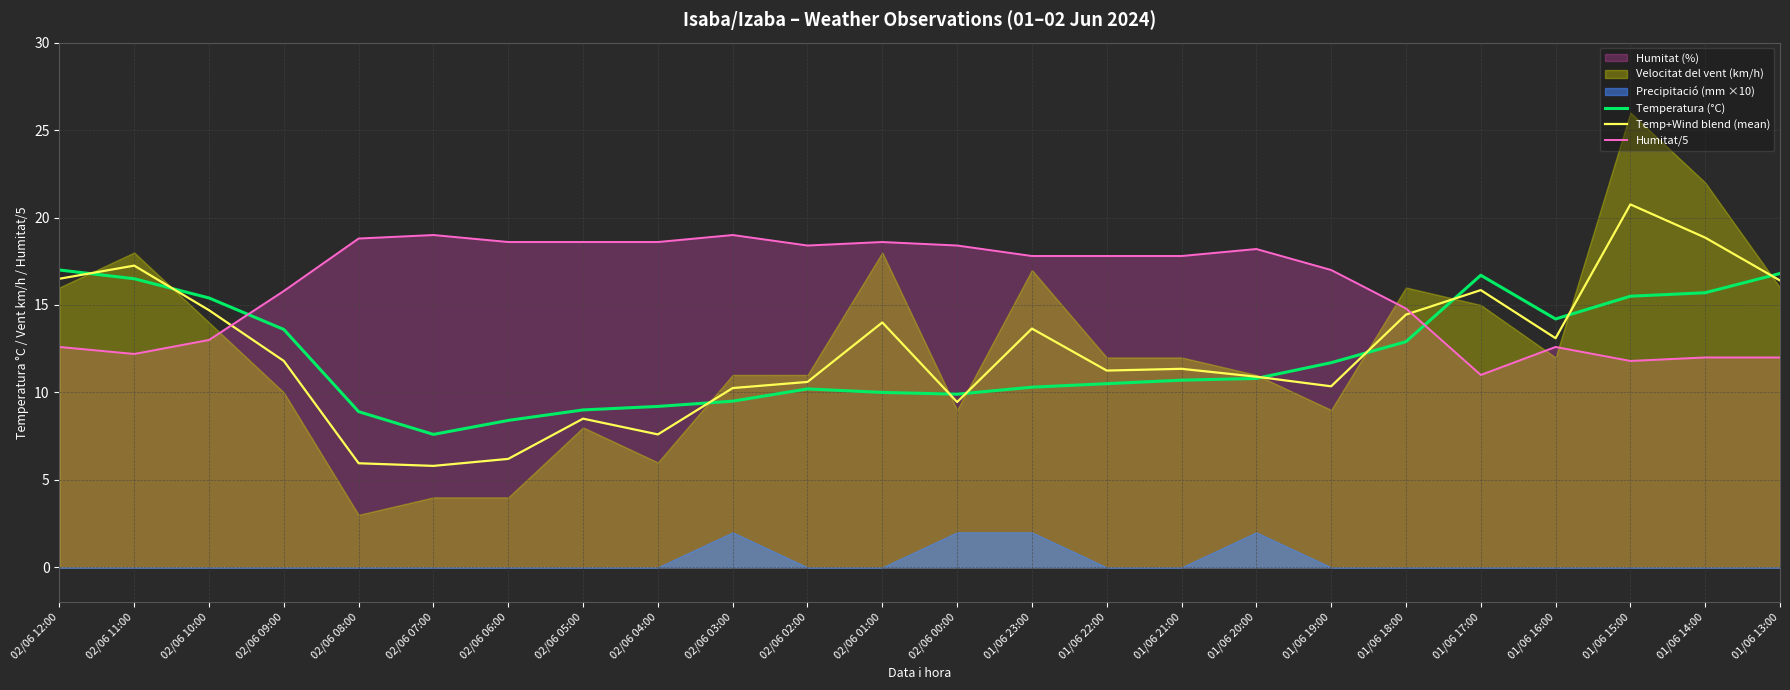

The Humitat/5 series shows 5.8 at 02/06 12:00. True or false?

False